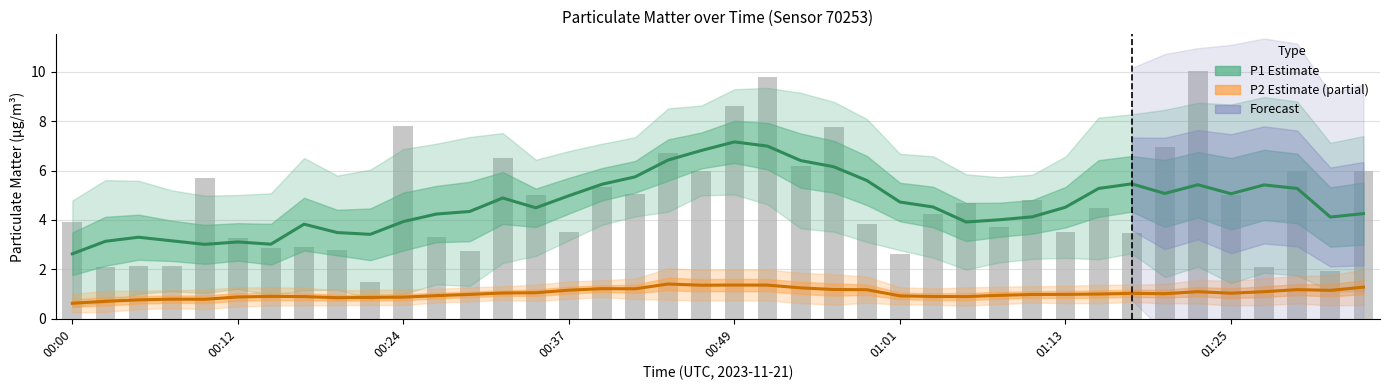

Does the chart contain stacked bars?

No